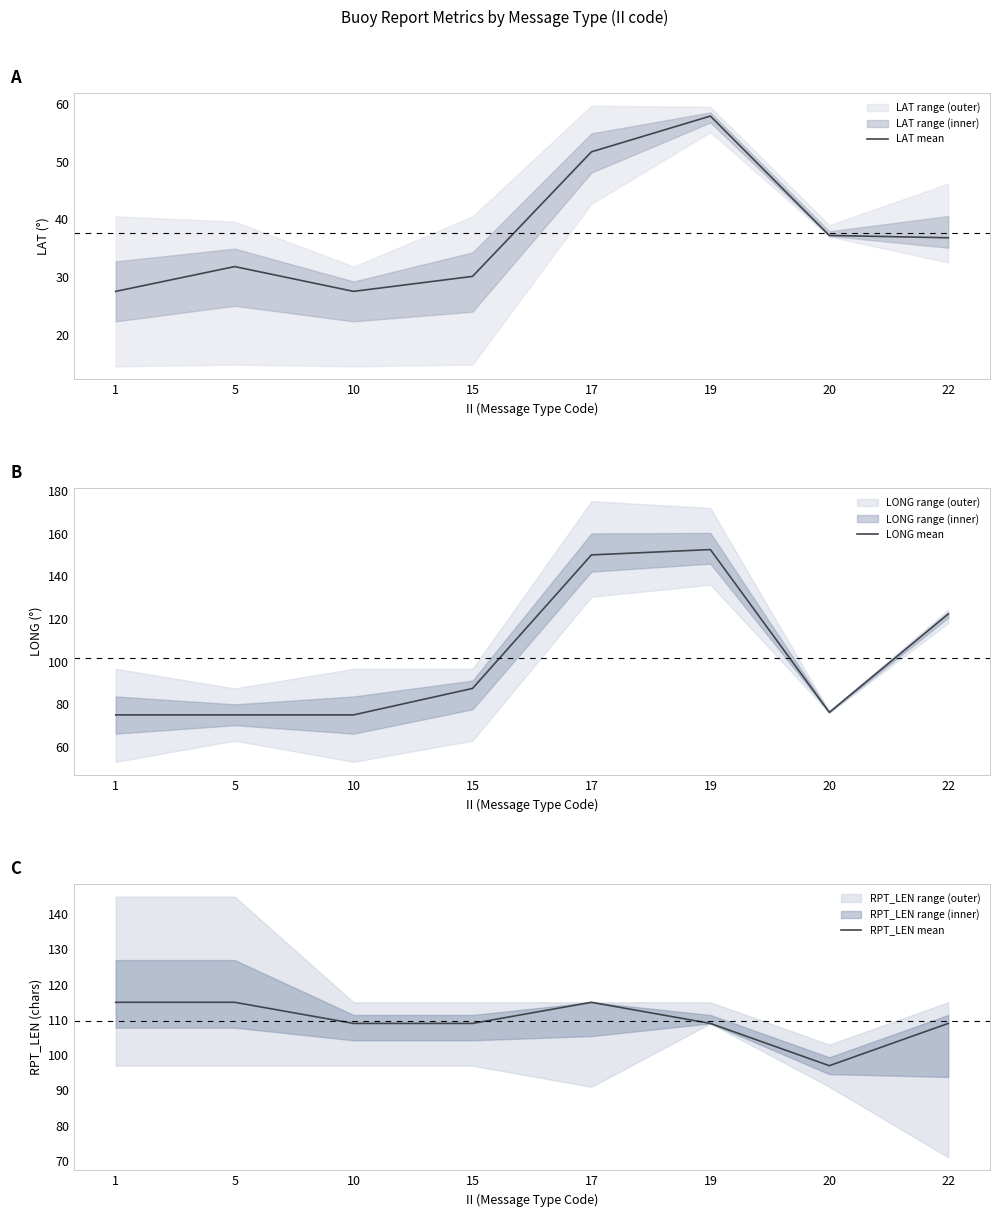

What is the sum of all RPT_LEN mean values?

878